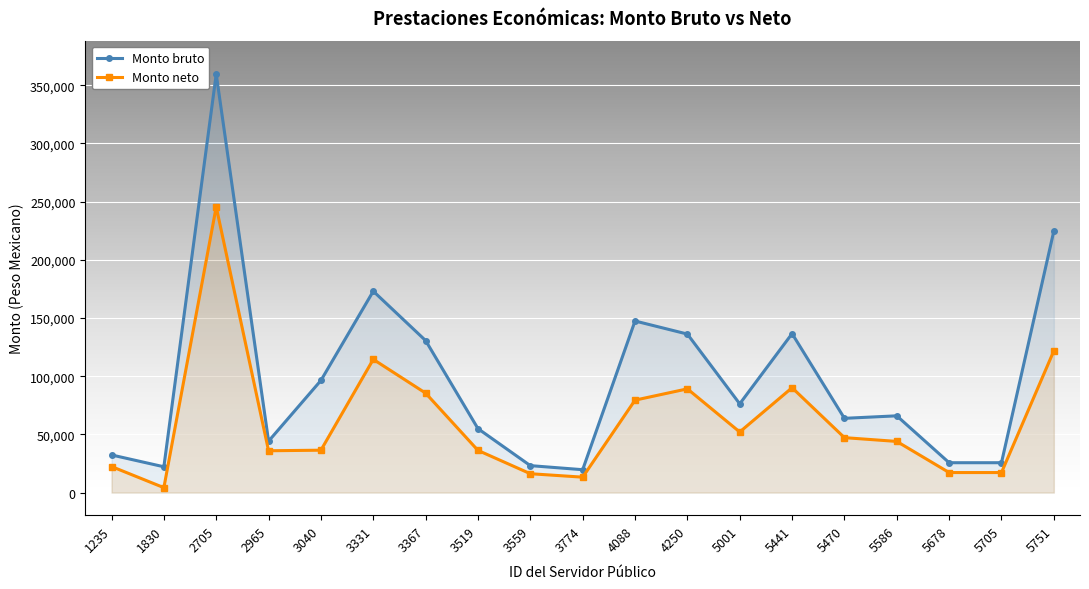

What is the difference between the Monto bruto values at 3367 and 3559?

107445